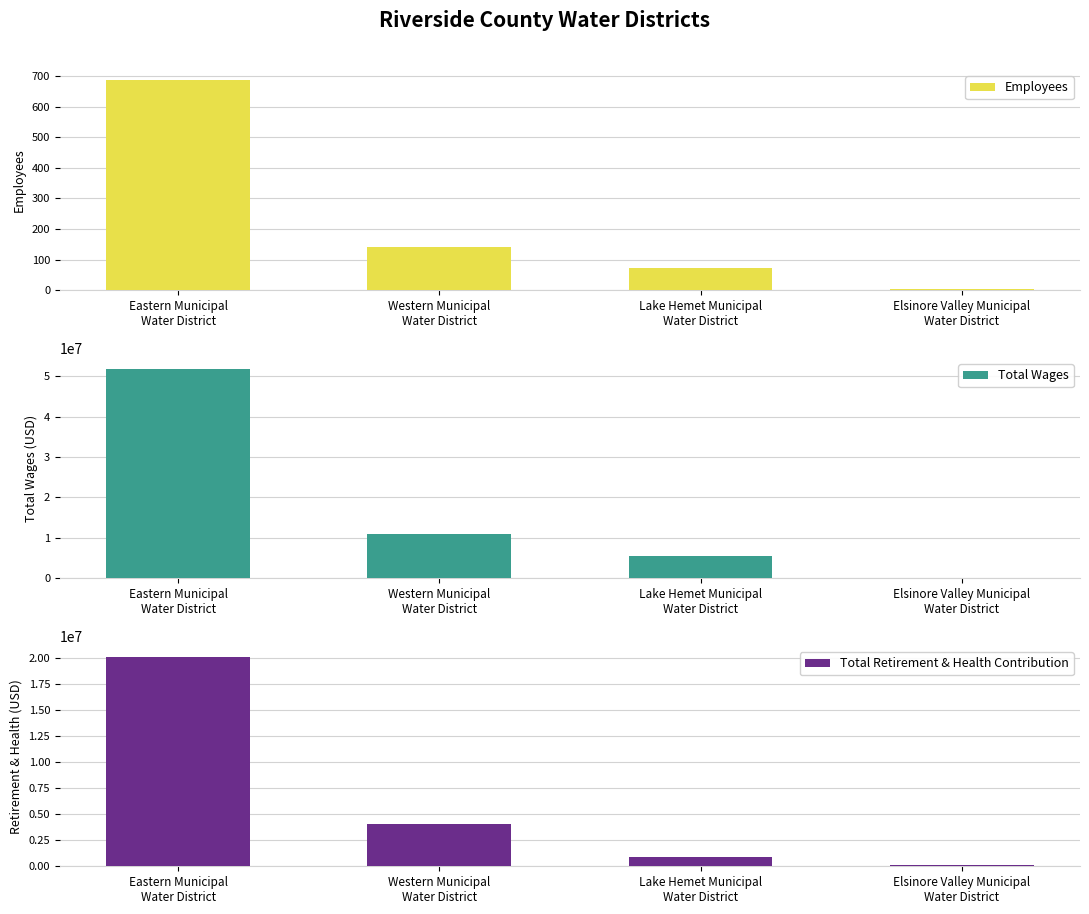

At which label does Total Retirement & Health Contribution first exceed 4043381?

Eastern Municipal
Water District